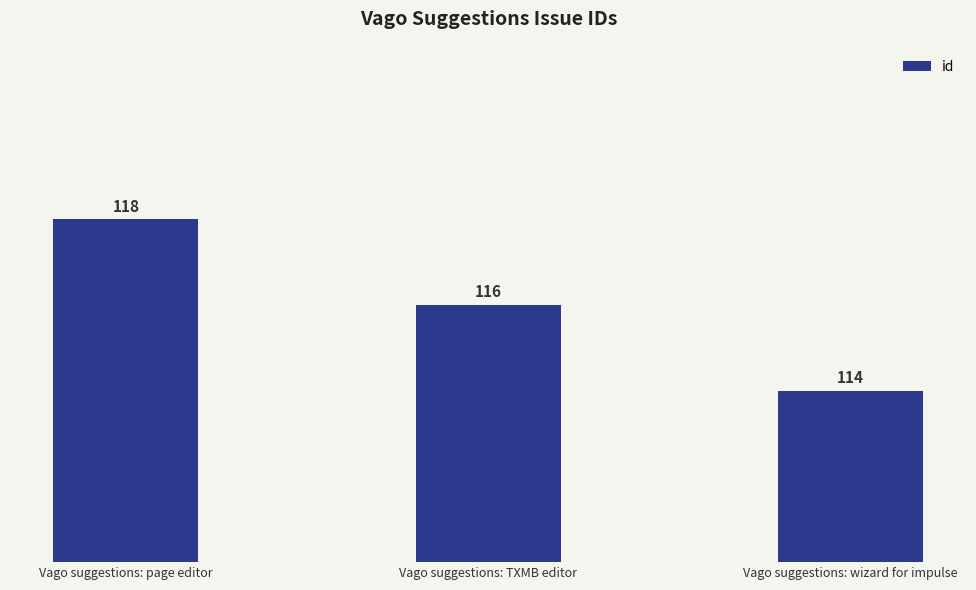

What is the value of the 1st bar from the left?

118